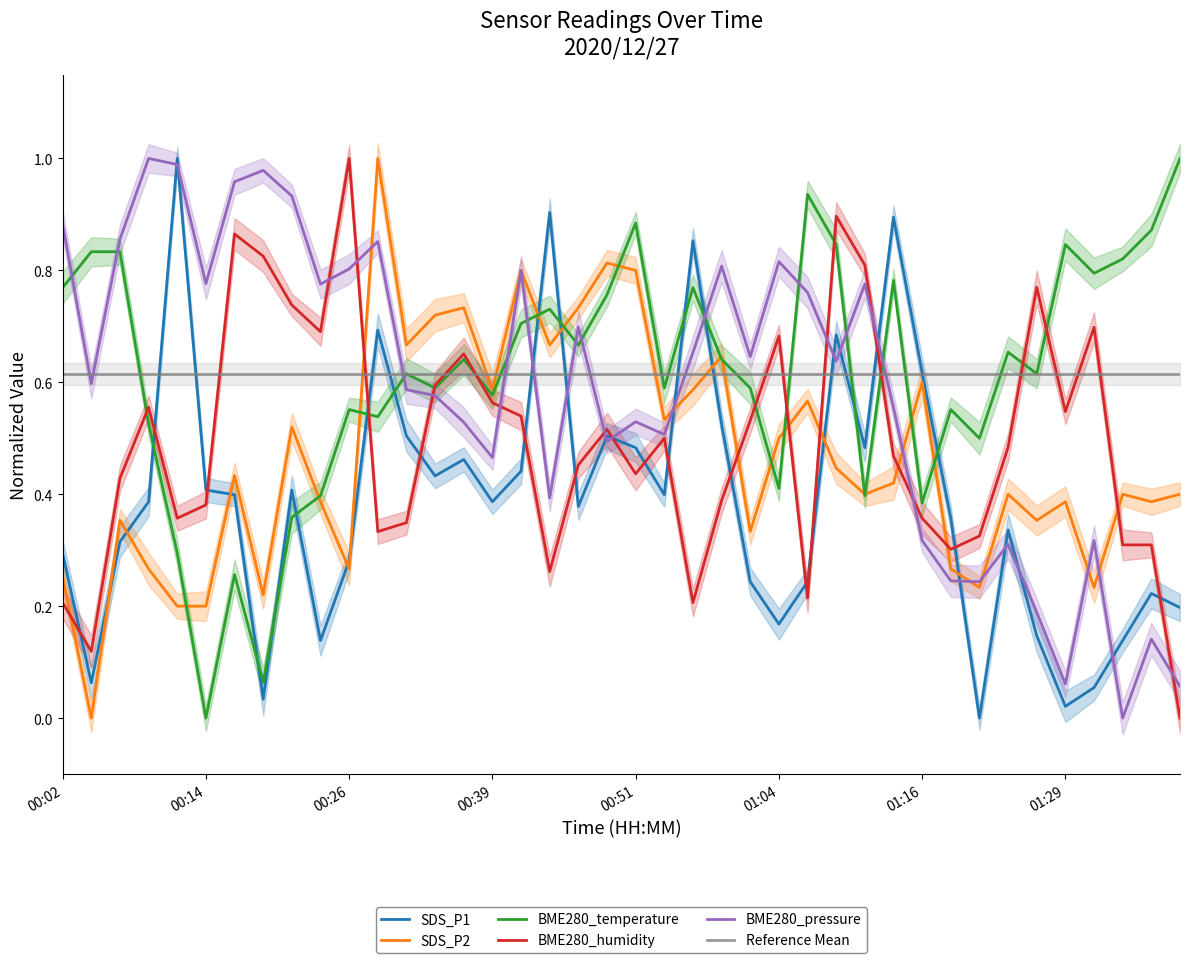

What is the difference between the maximum and minimum values in the BME280_temperature series?

1.0